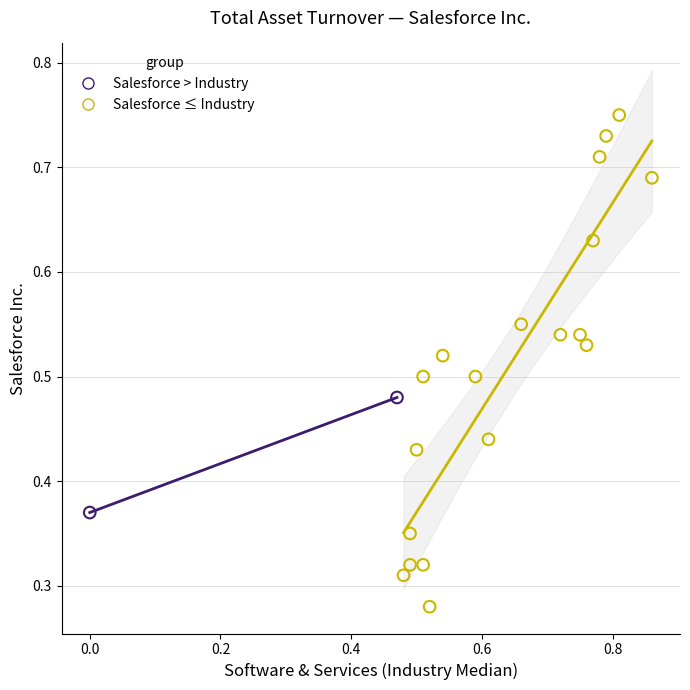

What are all the series names shown in the legend?

Salesforce > Industry, Salesforce ≤ Industry